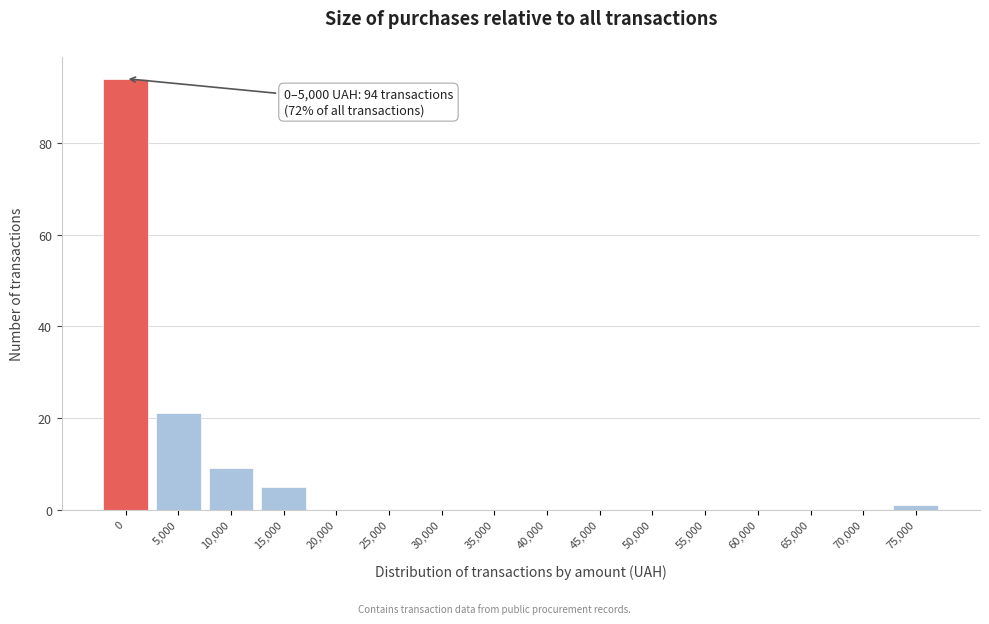

Reading right to left, transcribe all the data shown in this chart.

75,000=1	70,000=0	65,000=0	60,000=0	55,000=0	50,000=0	45,000=0	40,000=0	35,000=0	30,000=0	25,000=0	20,000=0	15,000=5	10,000=9	5,000=21	0=94